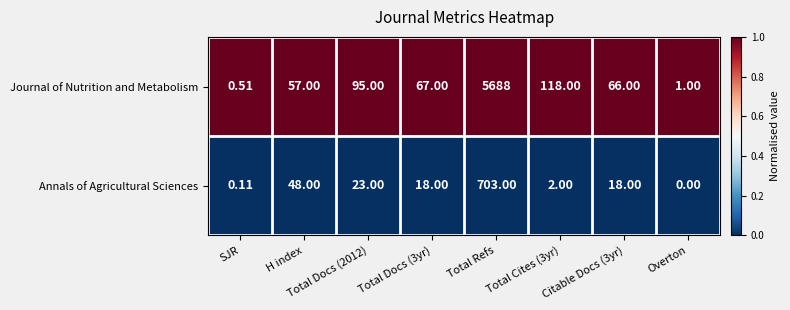

Rank the series at H index from highest to lowest value.

Journal of Nutrition and Metabolism, Annals of Agricultural Sciences